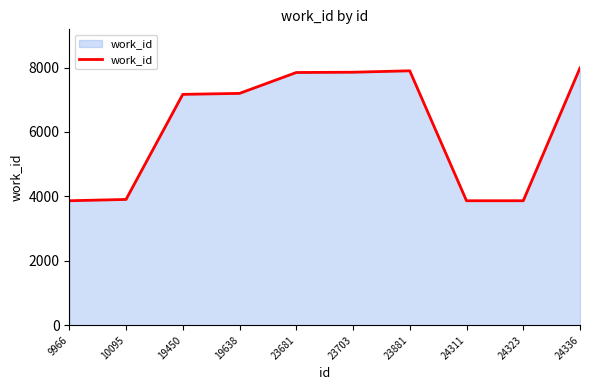

What is the minimum value shown in the chart?

3866